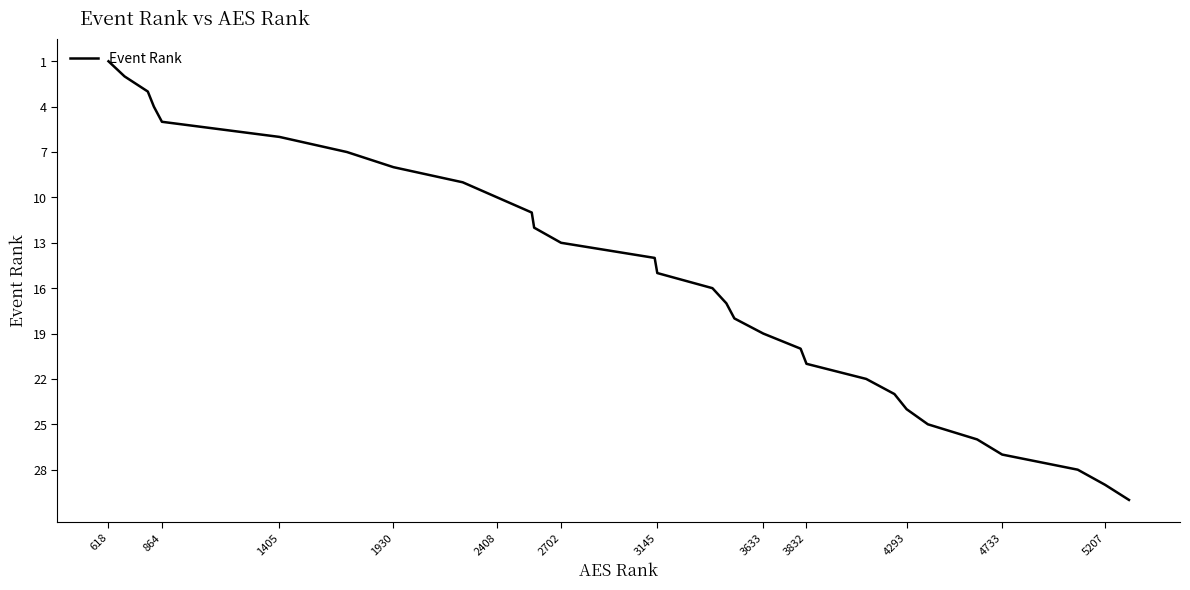

What is the maximum value shown in the chart?

30